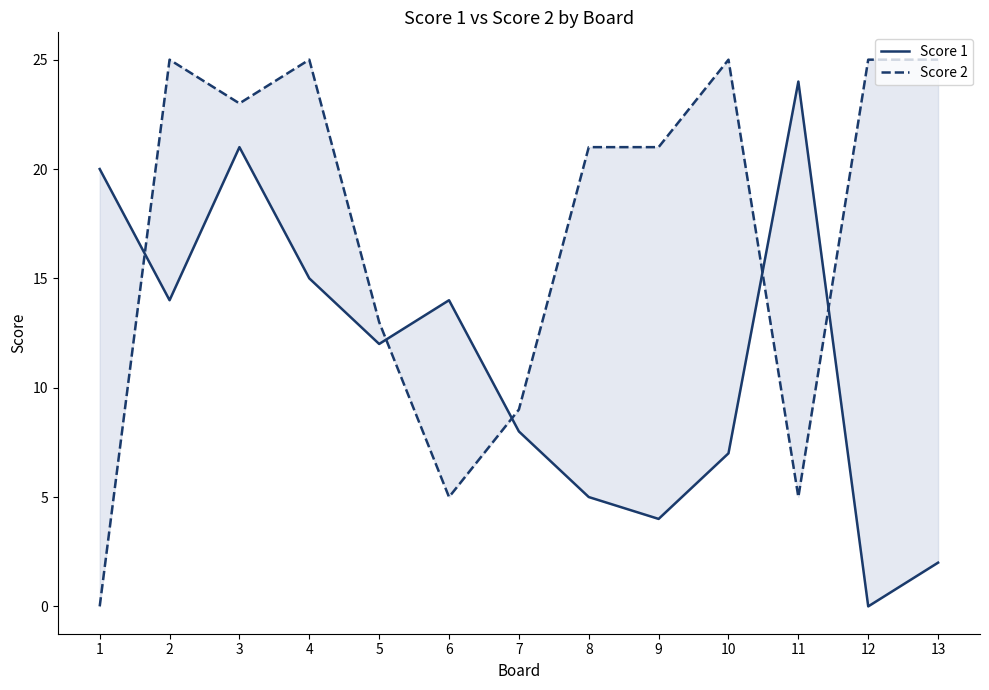

True or false: Score 2 and Score 1 cross at least once.

True